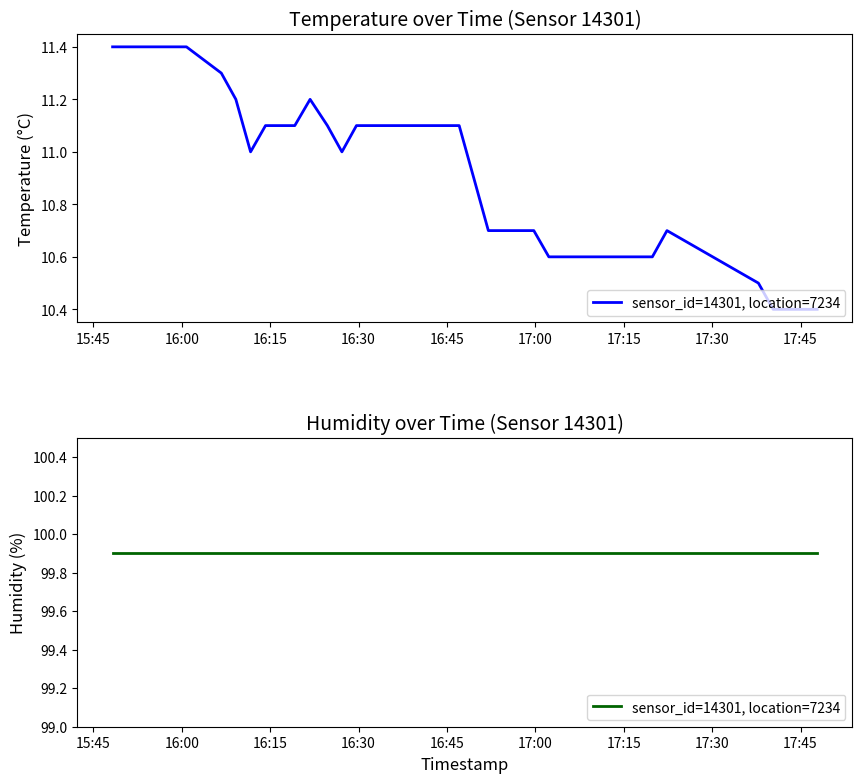

Which label corresponds to the smallest value in the chart?

2023-05-02T17:40:21